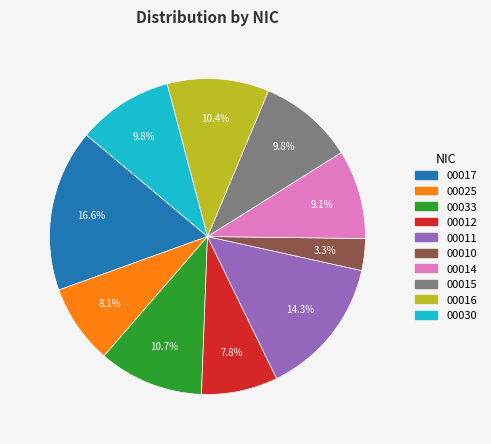

Approximately how many times larger is the value at 00016 compared to 00010?

3.2